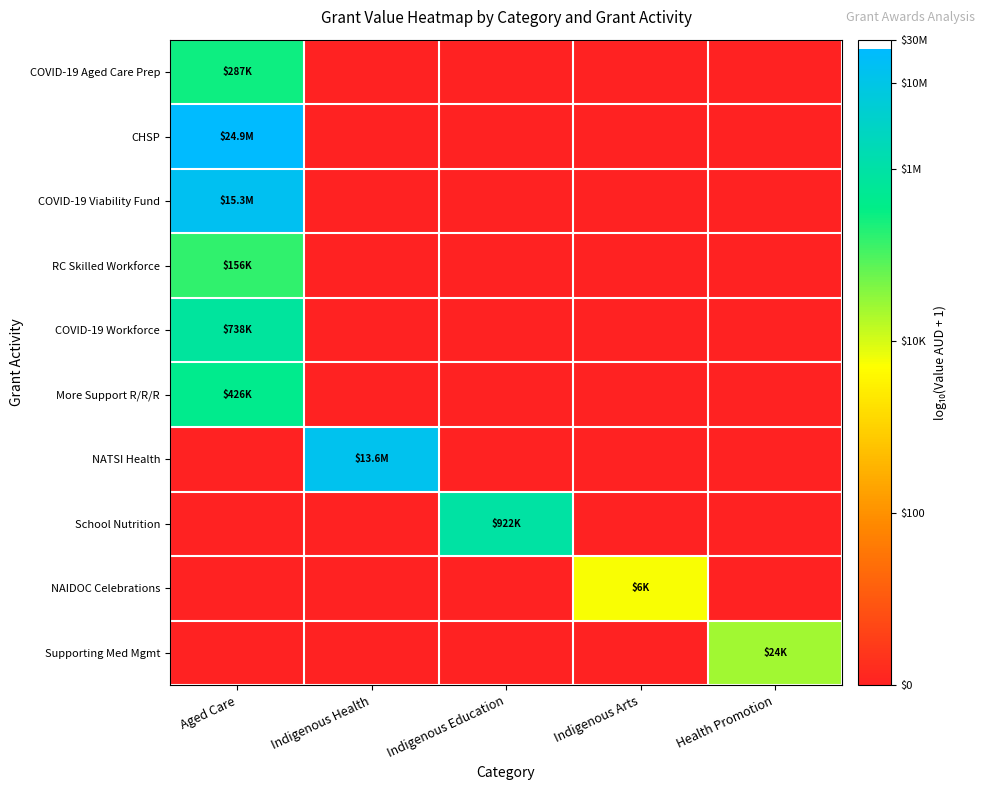

Which has a higher value, Indigenous Education or Indigenous Health?

Indigenous Education